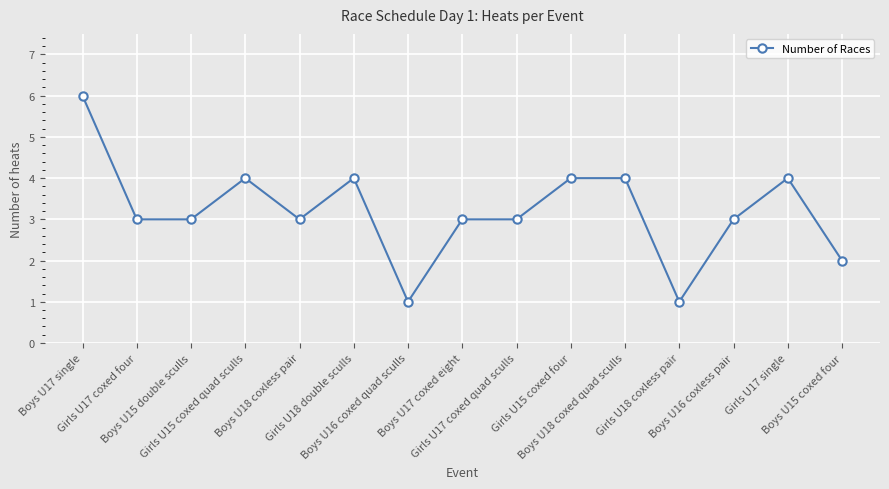

What is the value of the 15th point from the left?

2